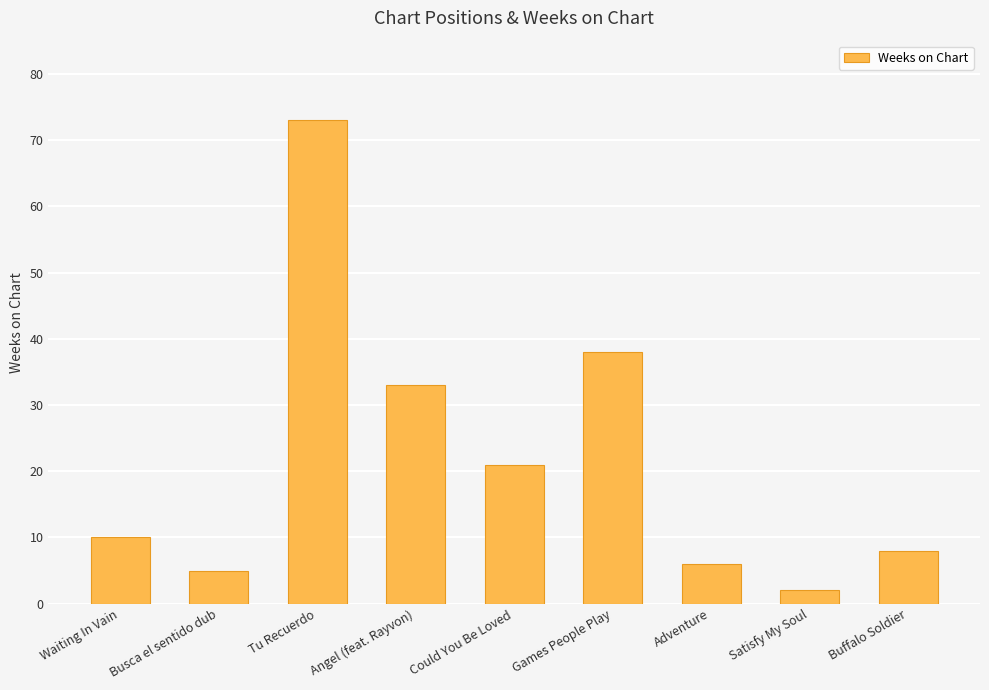

What is the maximum value shown in the chart?

73